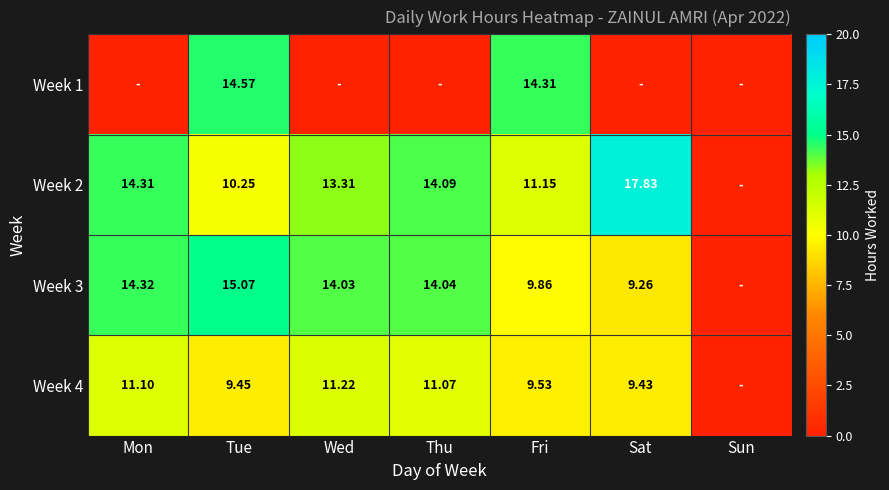

At Wed, list the series in order from smallest to largest.

Week 1, Week 4, Week 2, Week 3